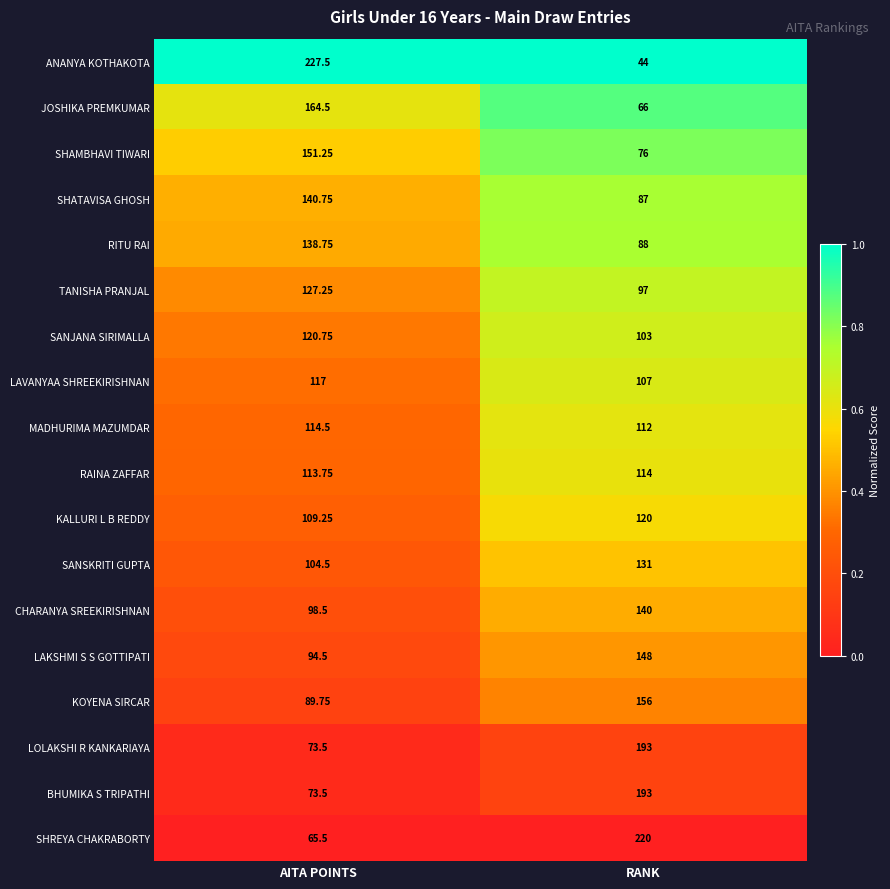

Is the value of CHARANYA SREEKIRISHNAN at RANK greater than the value of RITU RAI at RANK?

Yes